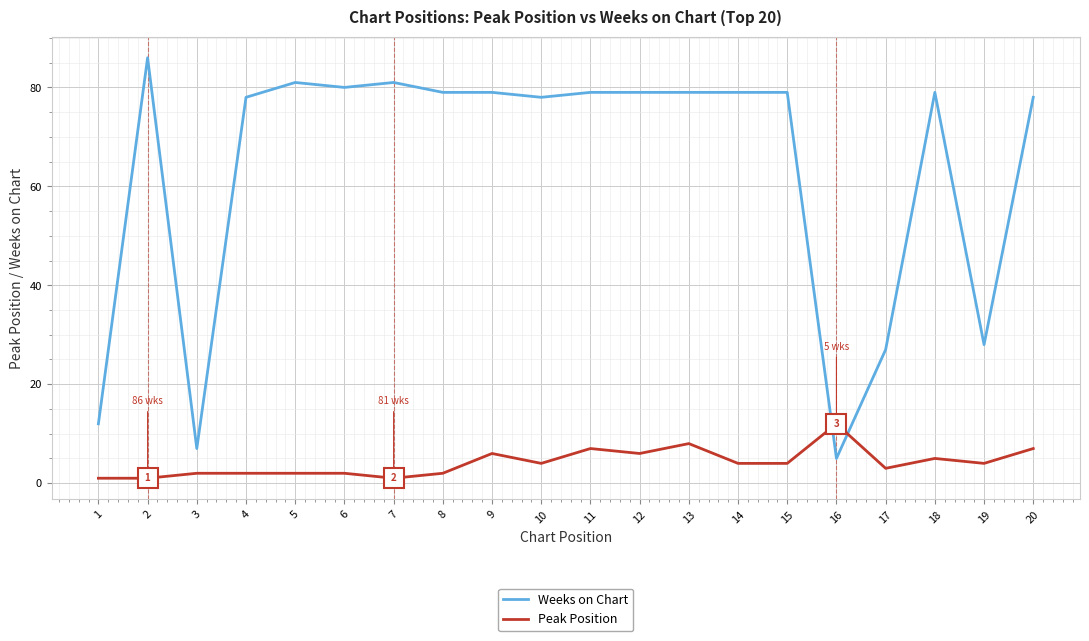

How many times do Weeks on Chart and Peak Position cross each other?

2